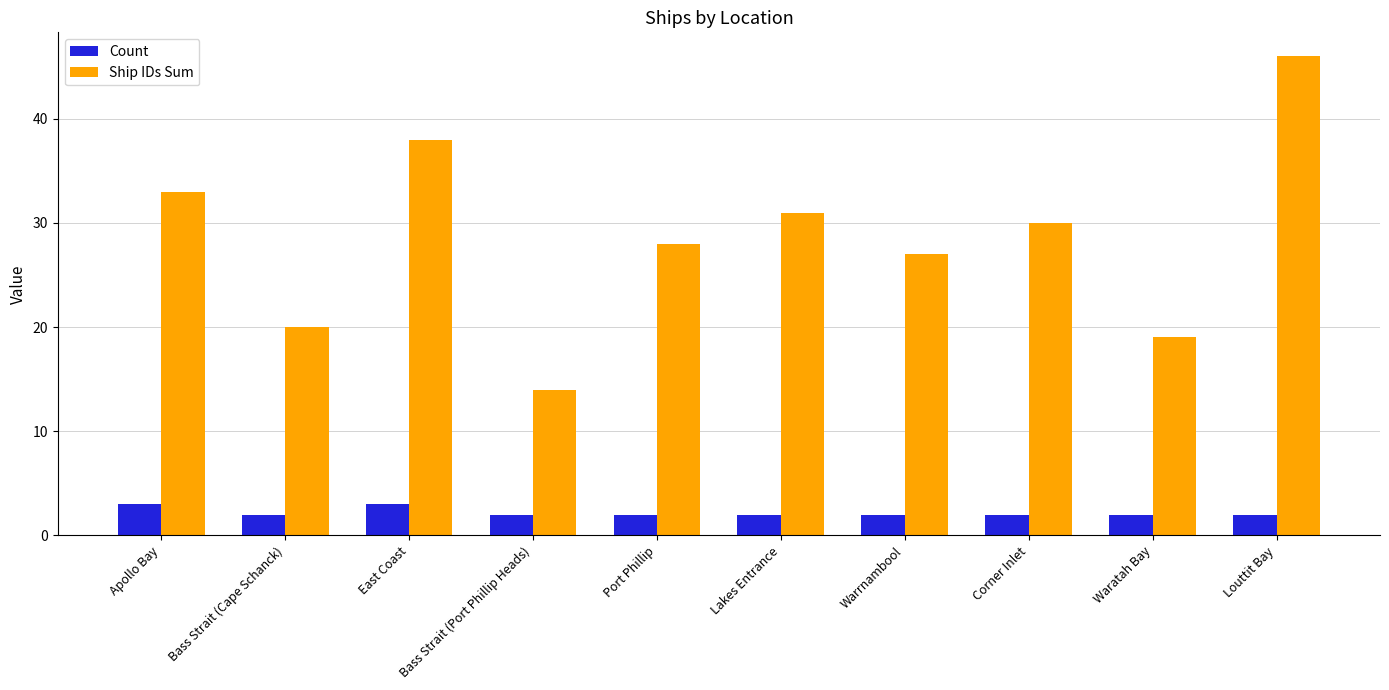

Where is Ship IDs Sum nearest to the value 30?

Corner Inlet